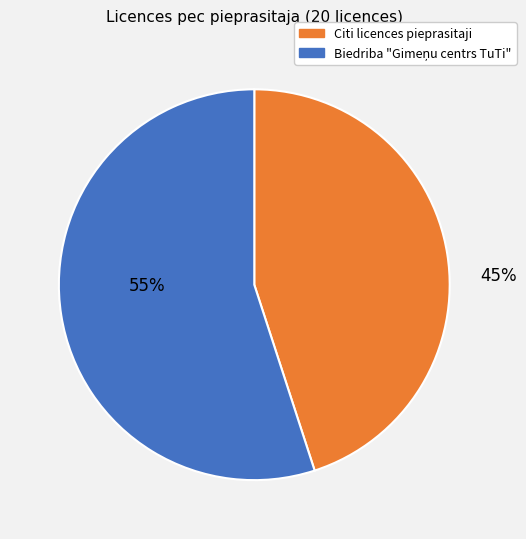

Is there any slice that represents more than half of the pie?

Yes